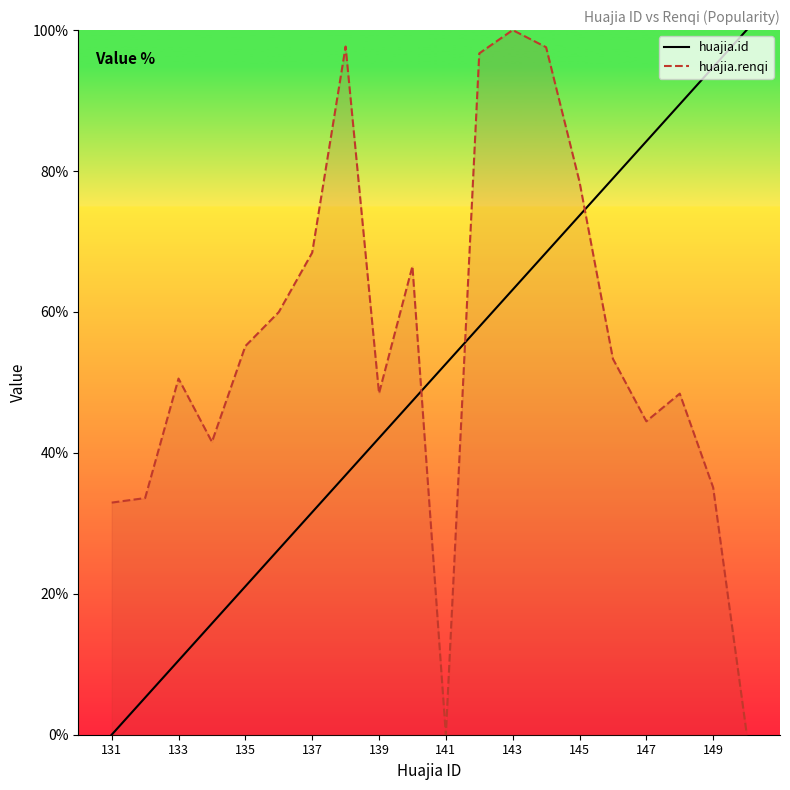

The huajia.id series shows 10.5 at 133. True or false?

True